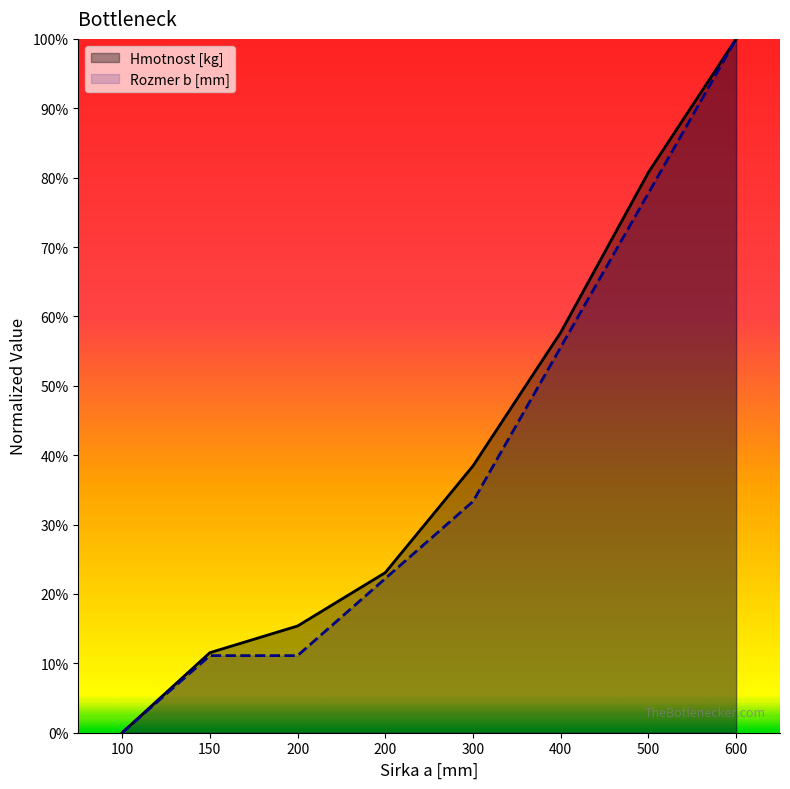

Rank the series at 150 from lowest to highest value.

Rozmer b [mm], Hmotnost [kg]